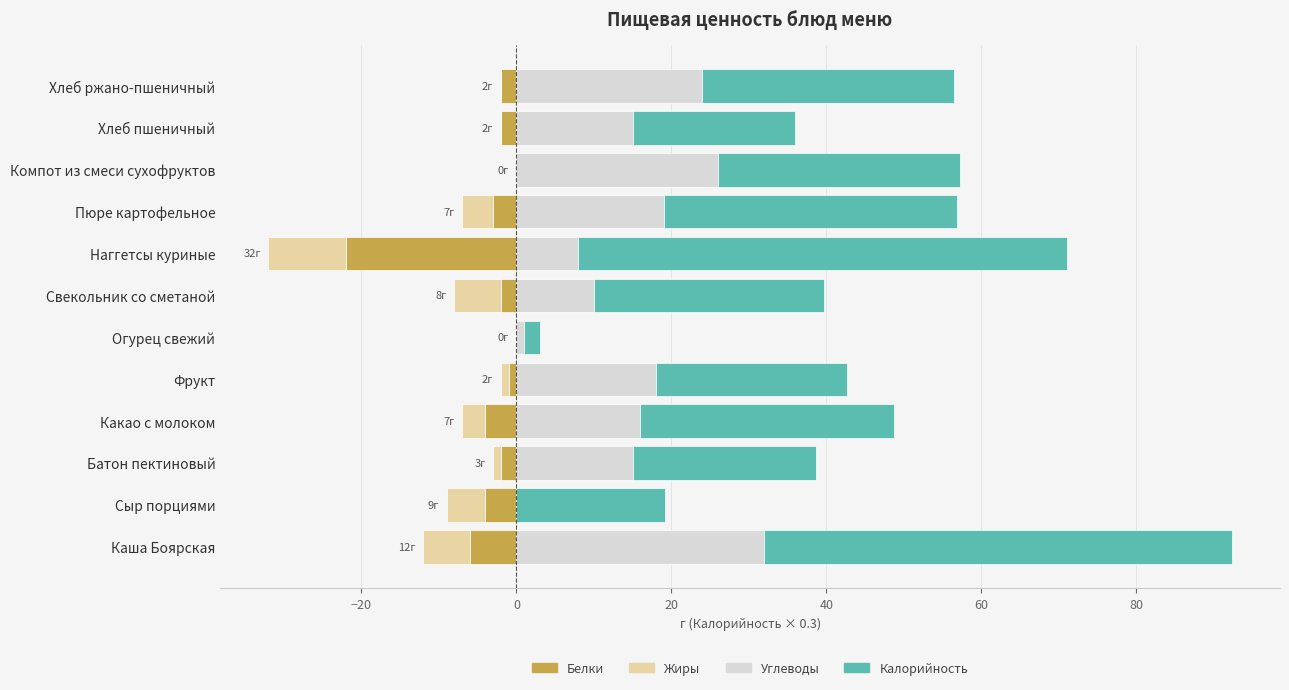

What is the sum of all Белки values?

-48.0